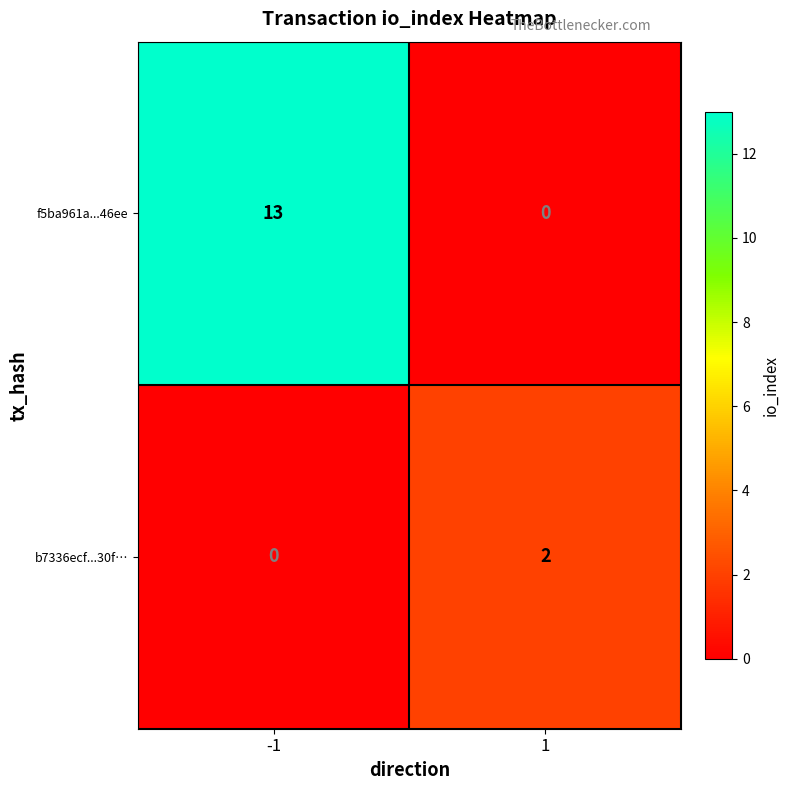

How many data points does each series have?

2